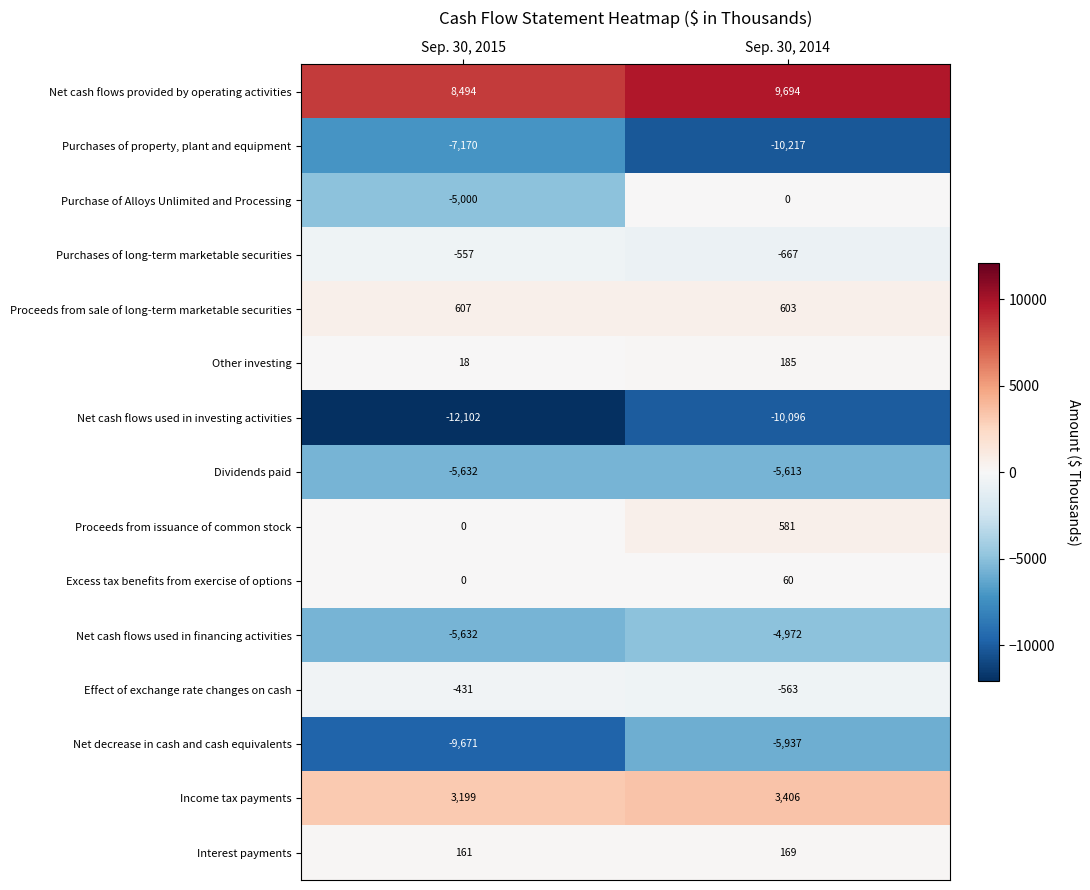

What is the smallest value displayed?

-12102